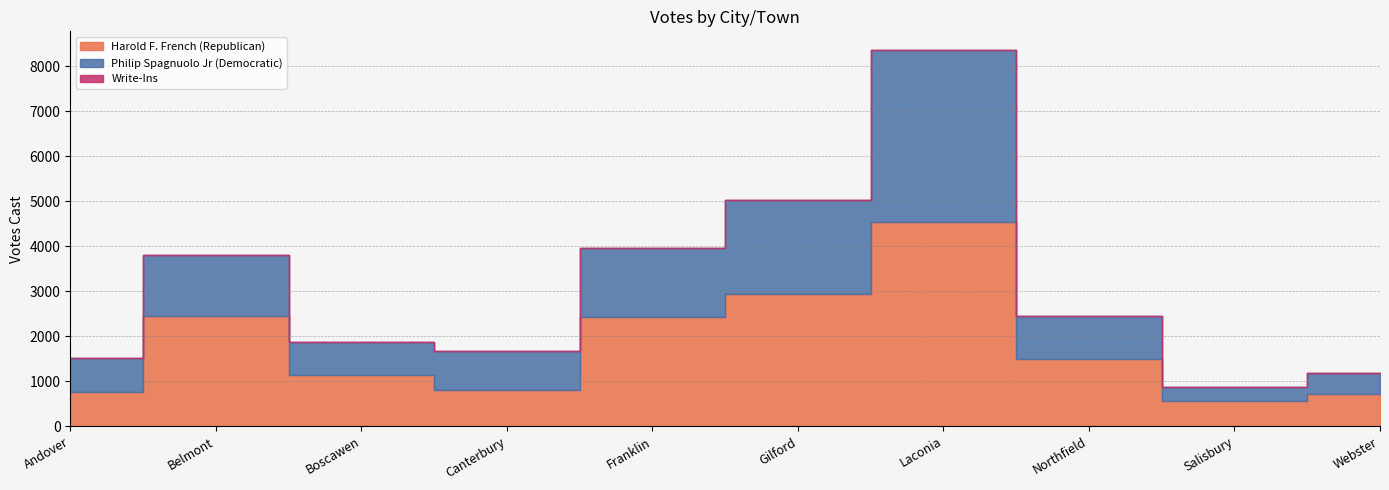

Which series has the widest spread of values?

Harold F. French (Republican)